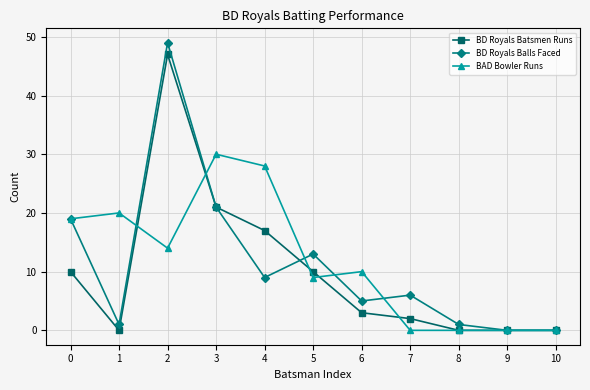

At 6, list the series in order from largest to smallest.

BAD Bowler Runs, BD Royals Balls Faced, BD Royals Batsmen Runs